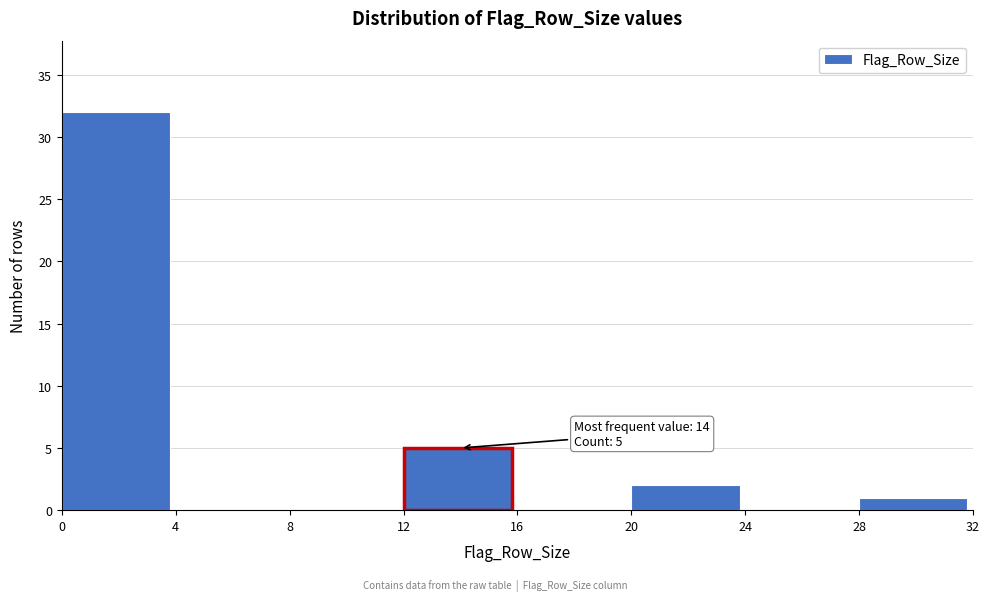

Which range on the x-axis has the tallest bar?

0 to 4